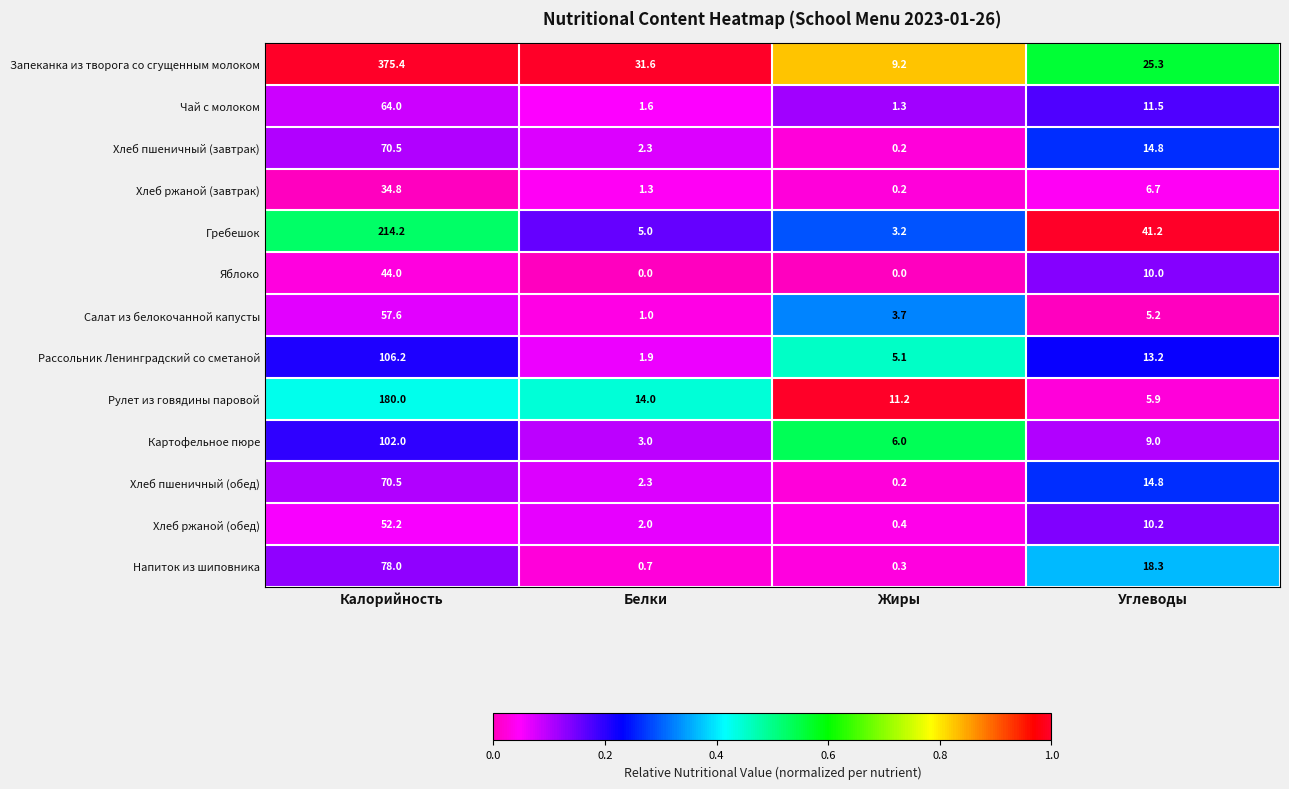

What is the highest value of the Картофельное пюре series?

102.0